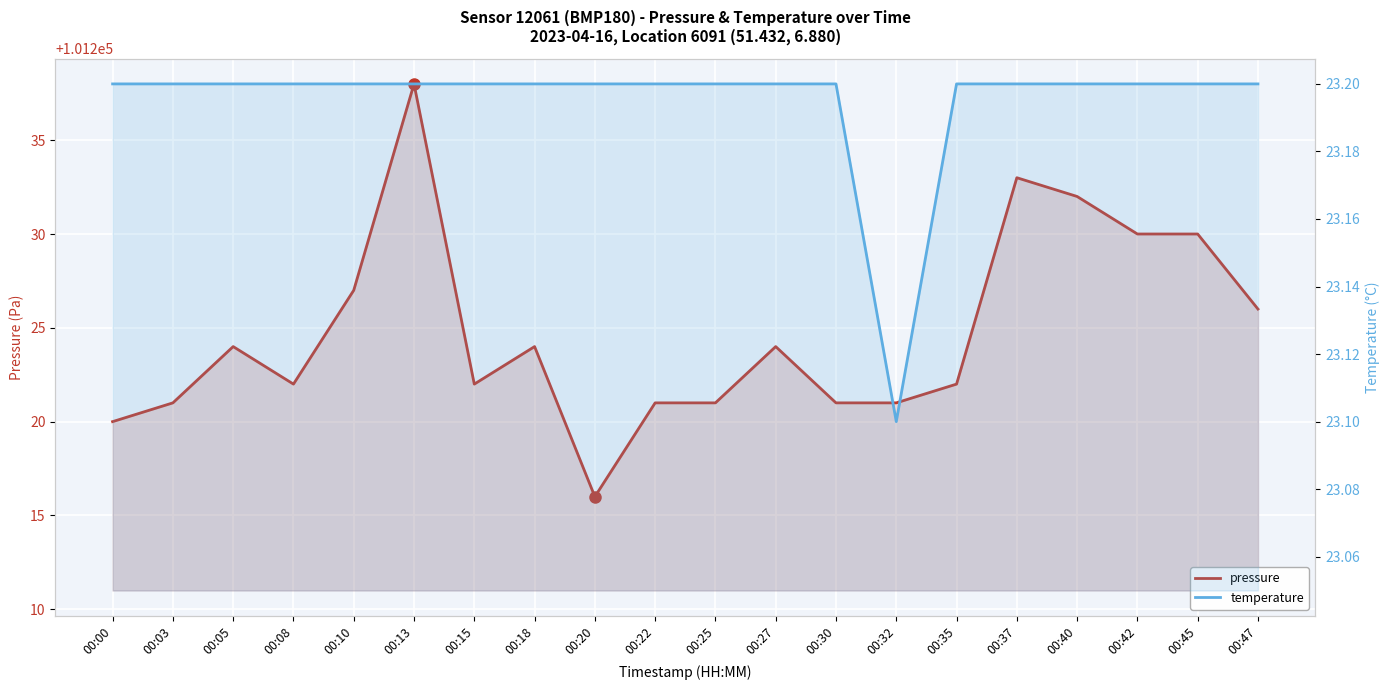

Is it true that temperature equals 13.8 at 00:05?

False